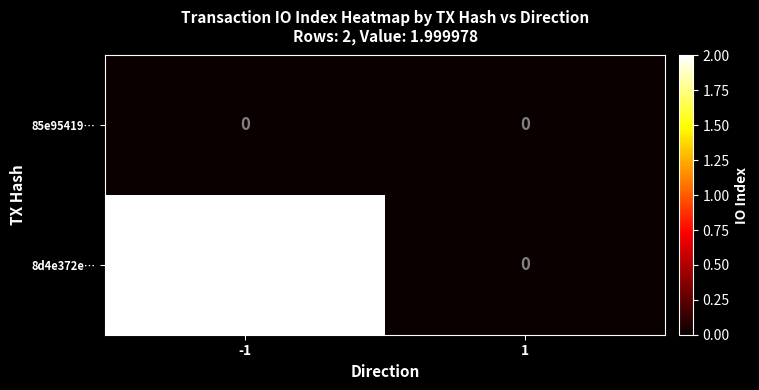

Reading left to right, extract all data points from this chart.

85e95419…: 0	0
8d4e372e…: 2	0